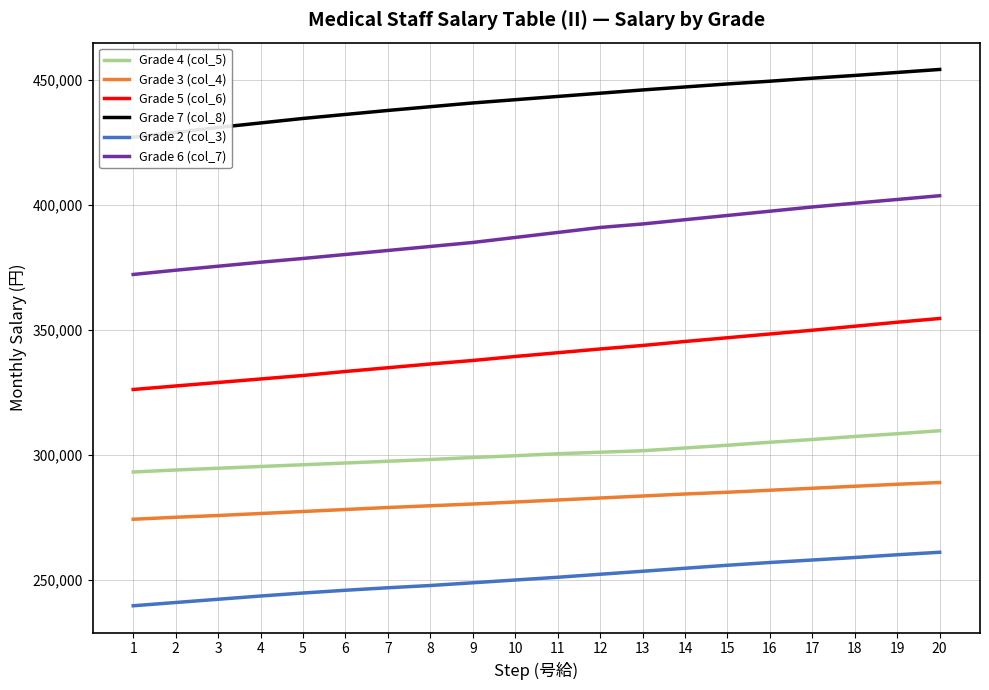

What is the minimum value shown in the chart?

239800